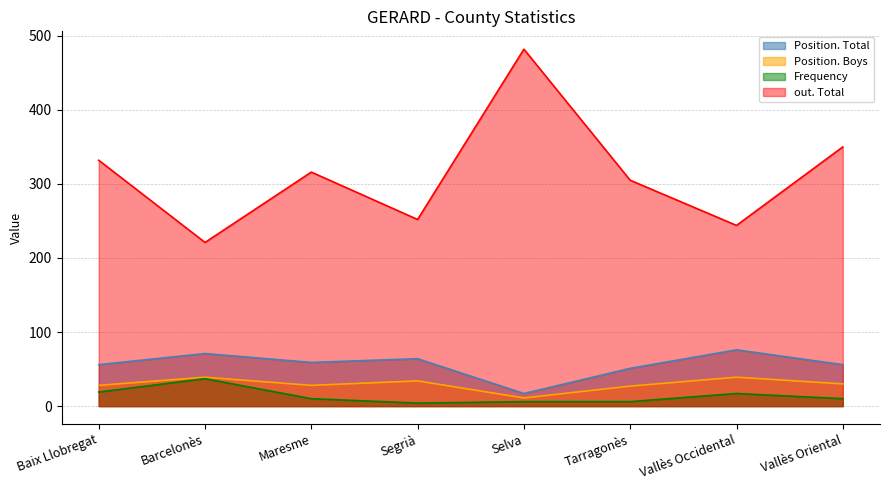

What is the minimum value for Position. Boys?

11